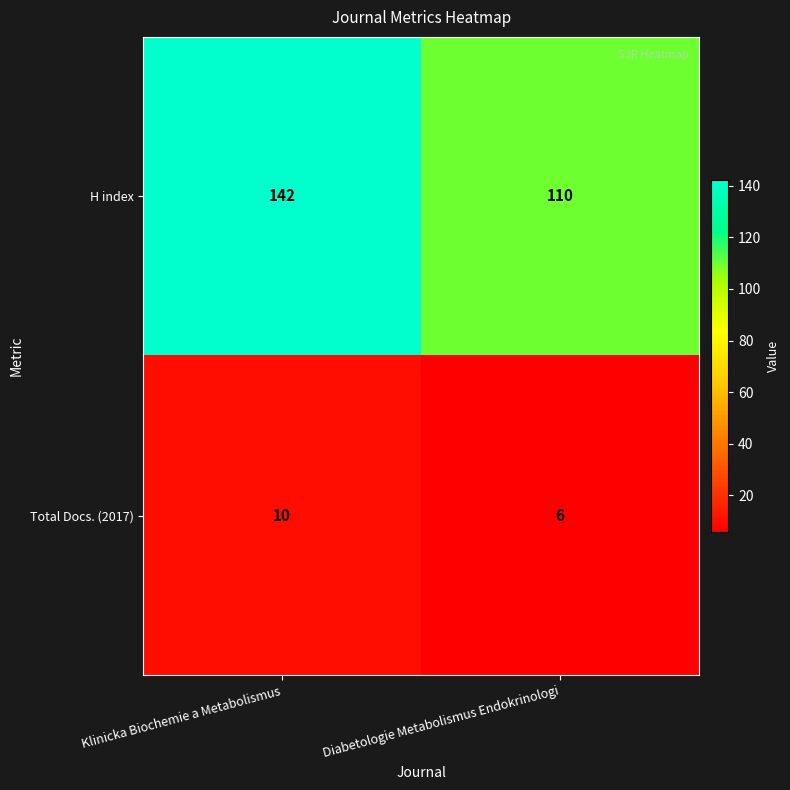

What is the average value of the Total Docs. (2017) series?

8